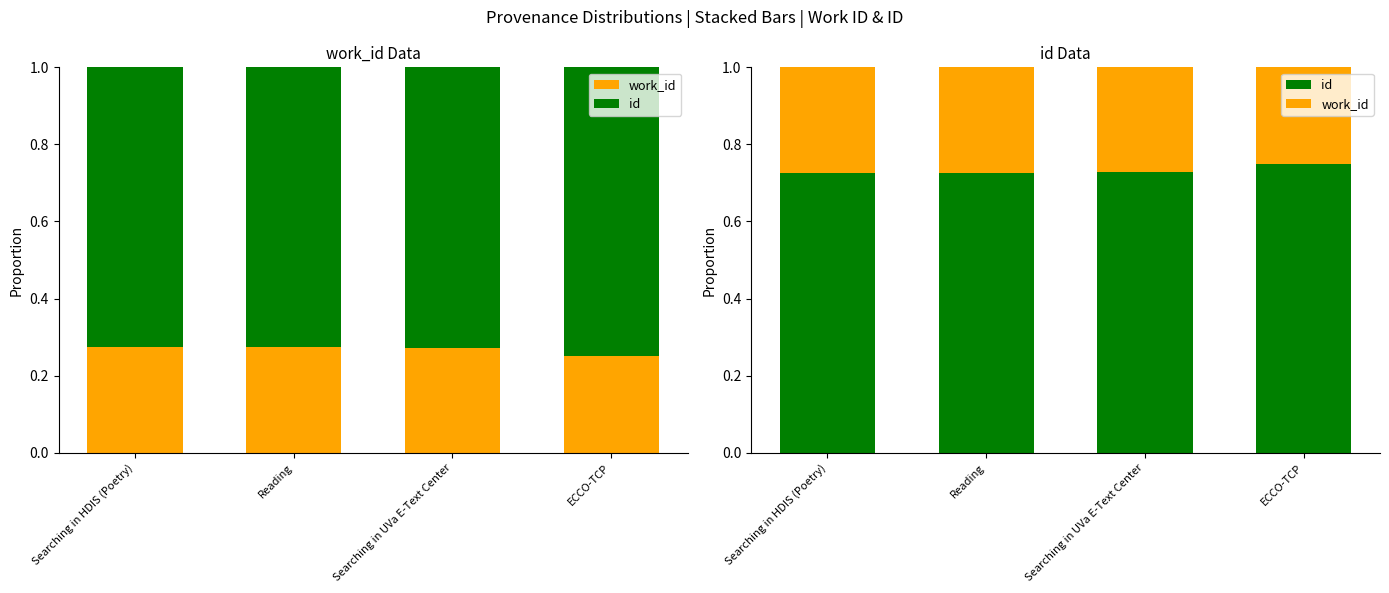

True or false: id has a value of 1.3 at Searching in UVa E-Text Center.

False